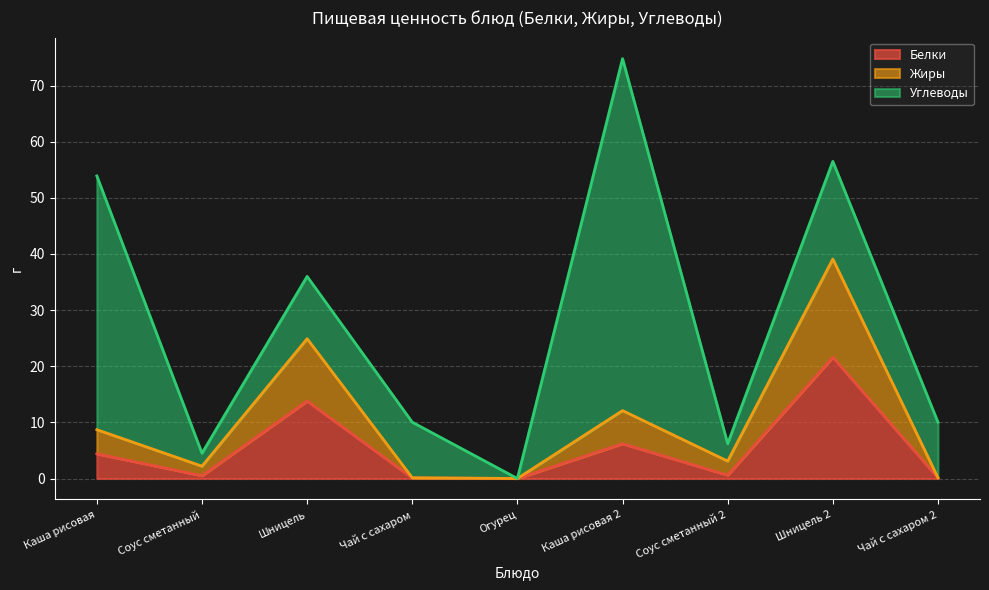

What is the maximum value for Белки?

21.6